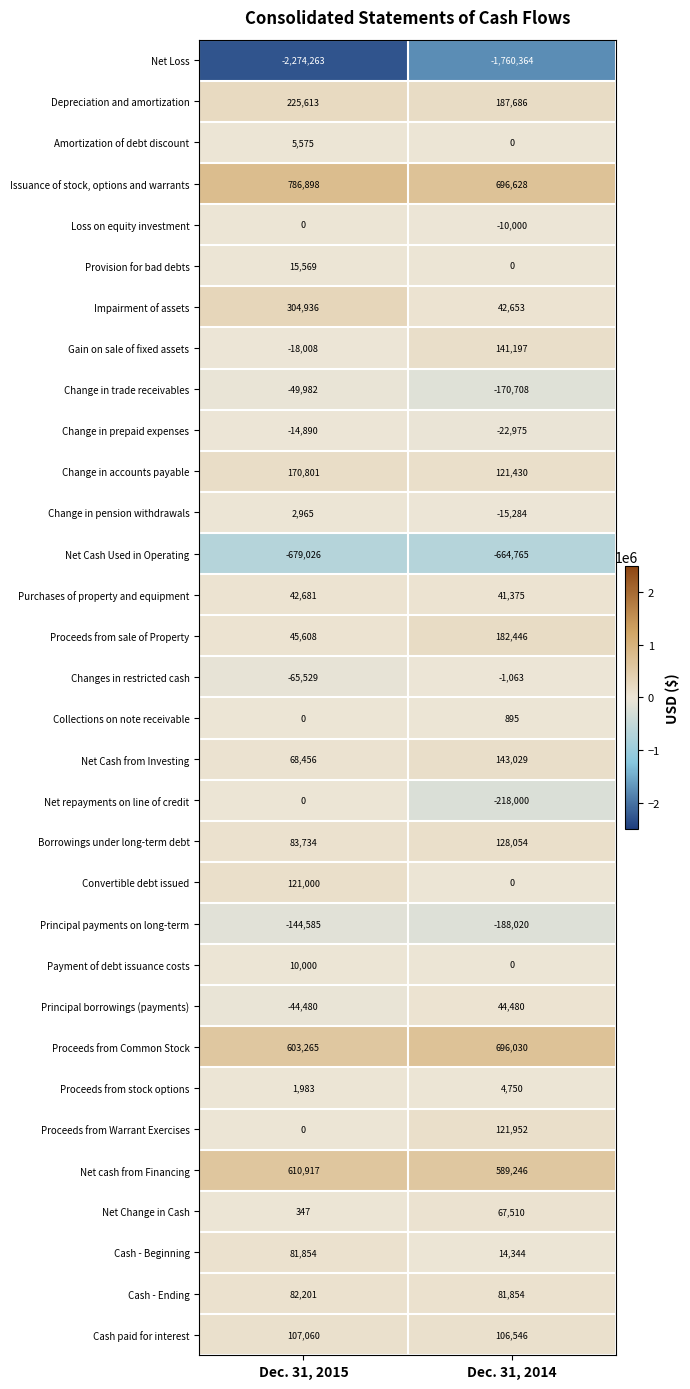

Which series has the largest total across all categories?

Issuance of stock, options and warrants